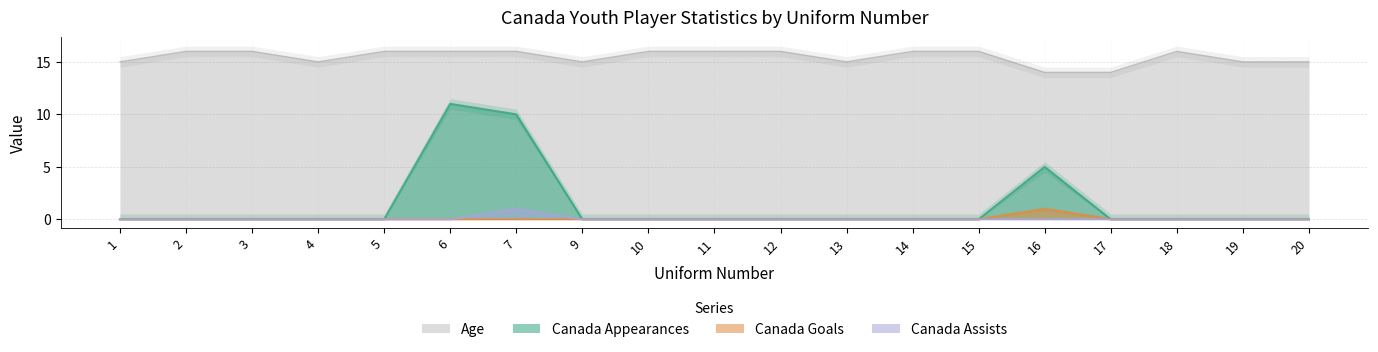

List the labels in order of Canada Assists value, largest first.

7, 1, 2, 3, 4, 5, 6, 9, 10, 11, 12, 13, 14, 15, 16, 17, 18, 19, 20